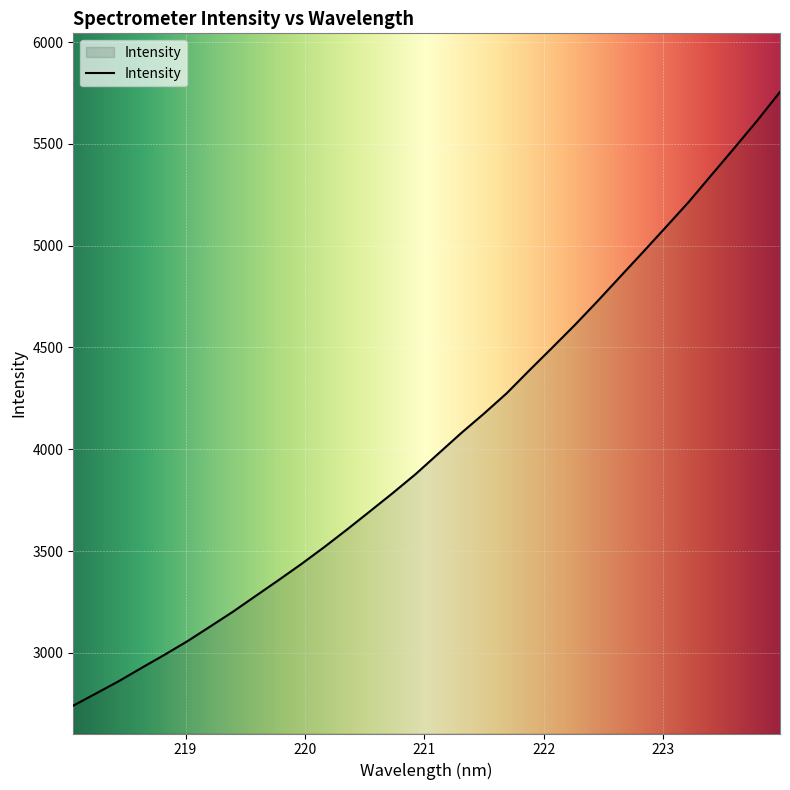

What is the smallest value displayed?

2740.9